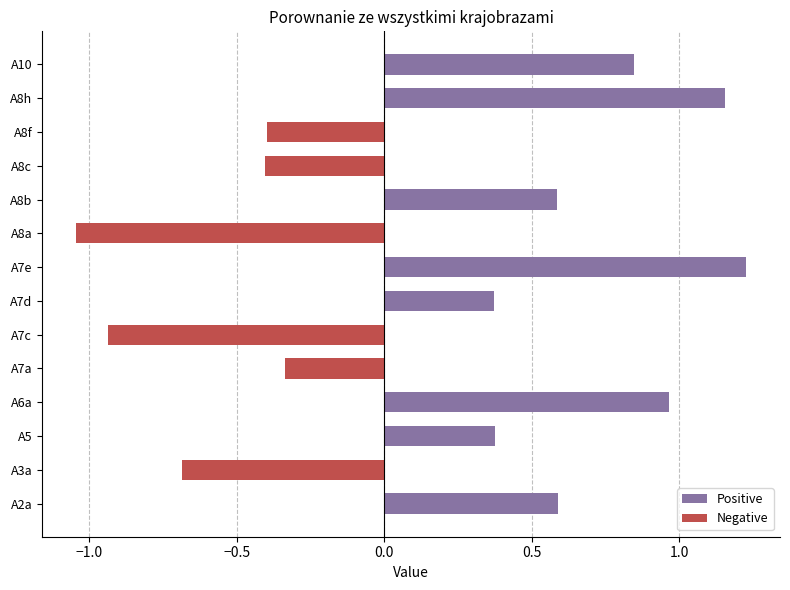

At A10, list the series in order from largest to smallest.

Positive, Negative